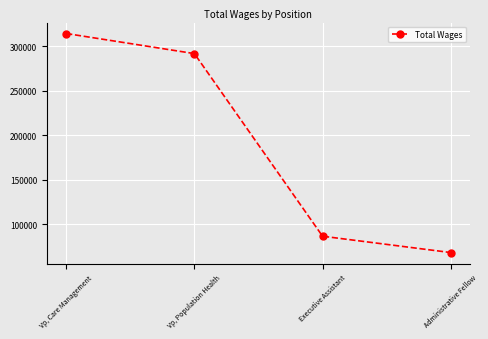

True or false: the data has more than 1 interior local peaks.

False